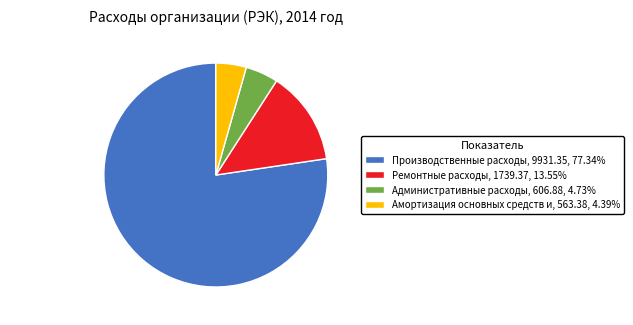

Is the sum of Амортизация основных средств и, 563.38, 4.39% and Производственные расходы, 9931.35, 77.34% greater than half?

Yes